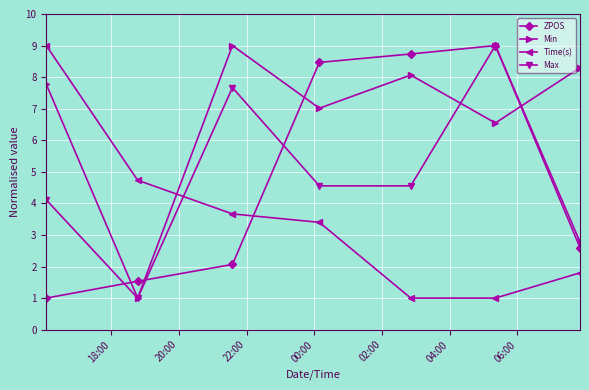

Count the number of categories in the chart.

7